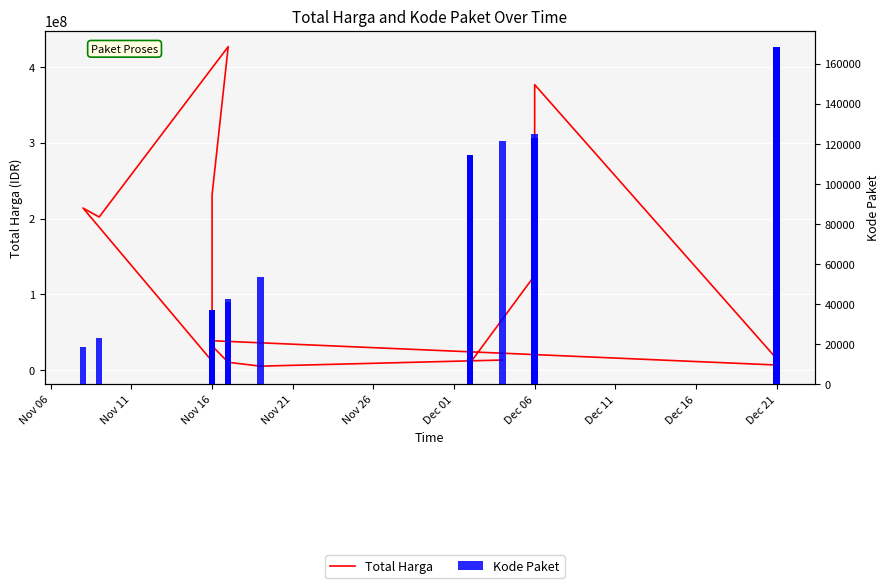

How many bars are there in each group?

2